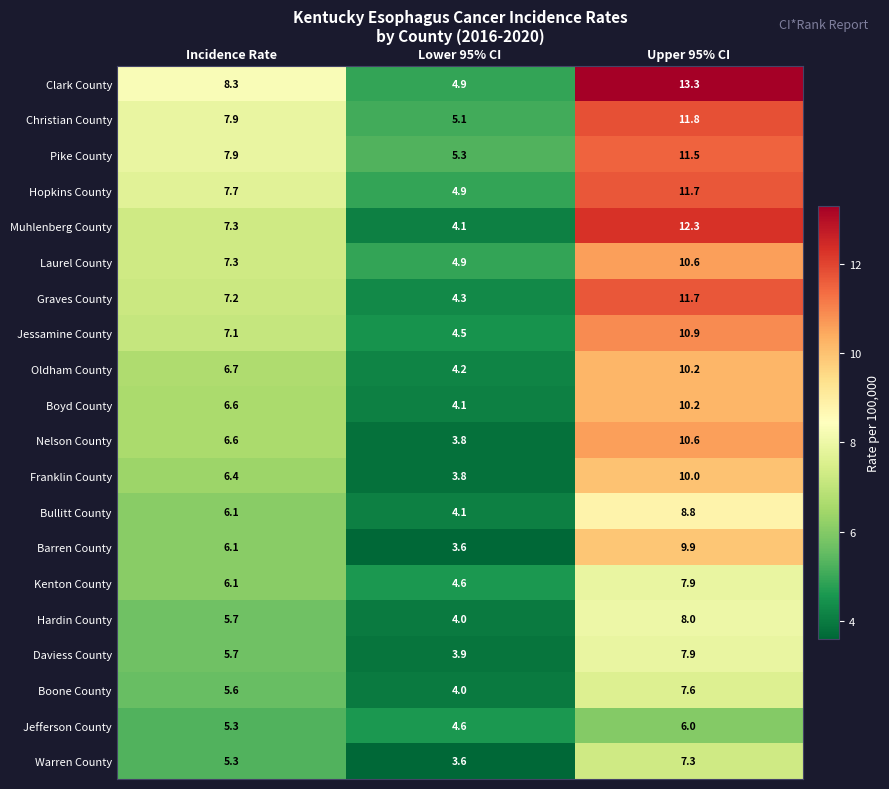

Which series has the largest total across all categories?

Clark County